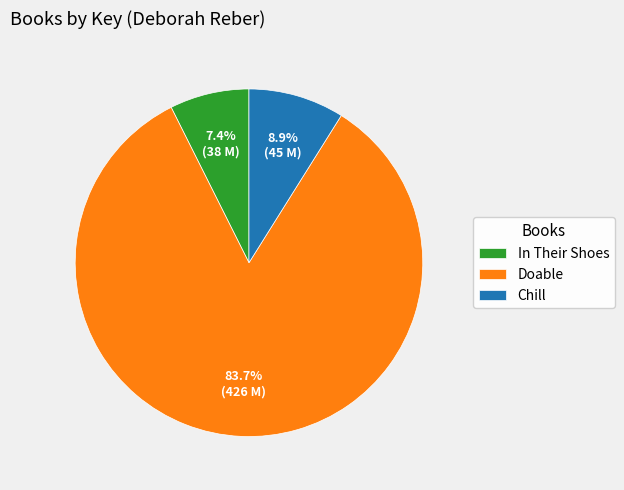

Is there a majority slice in this chart?

Yes